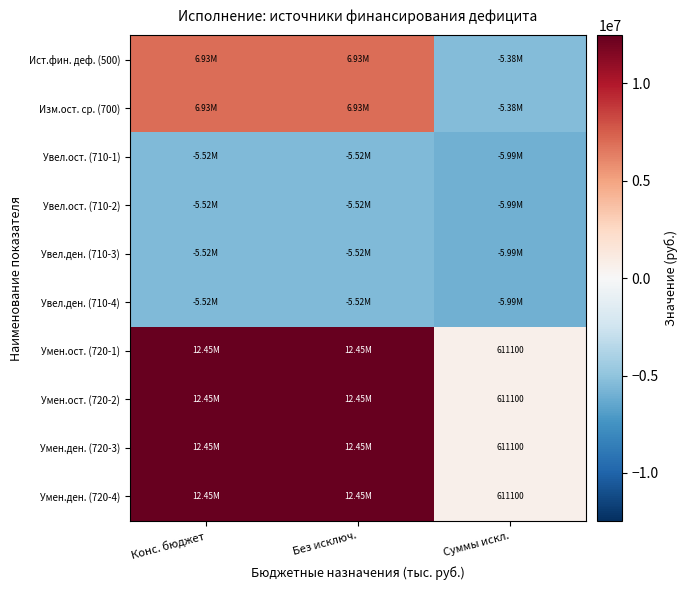

Is the value of Умен.ост. (720-2) at Без исключ. greater than the value of Увел.ост. (710-1) at Суммы искл.?

Yes